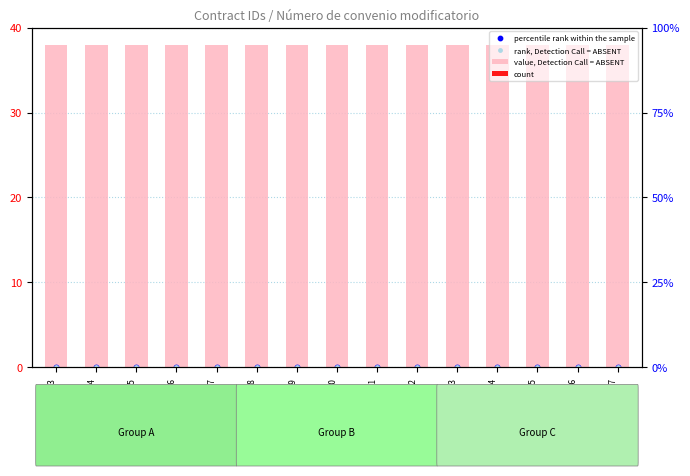

Which series reaches the maximum Y coordinate?

value, Detection Call = ABSENT